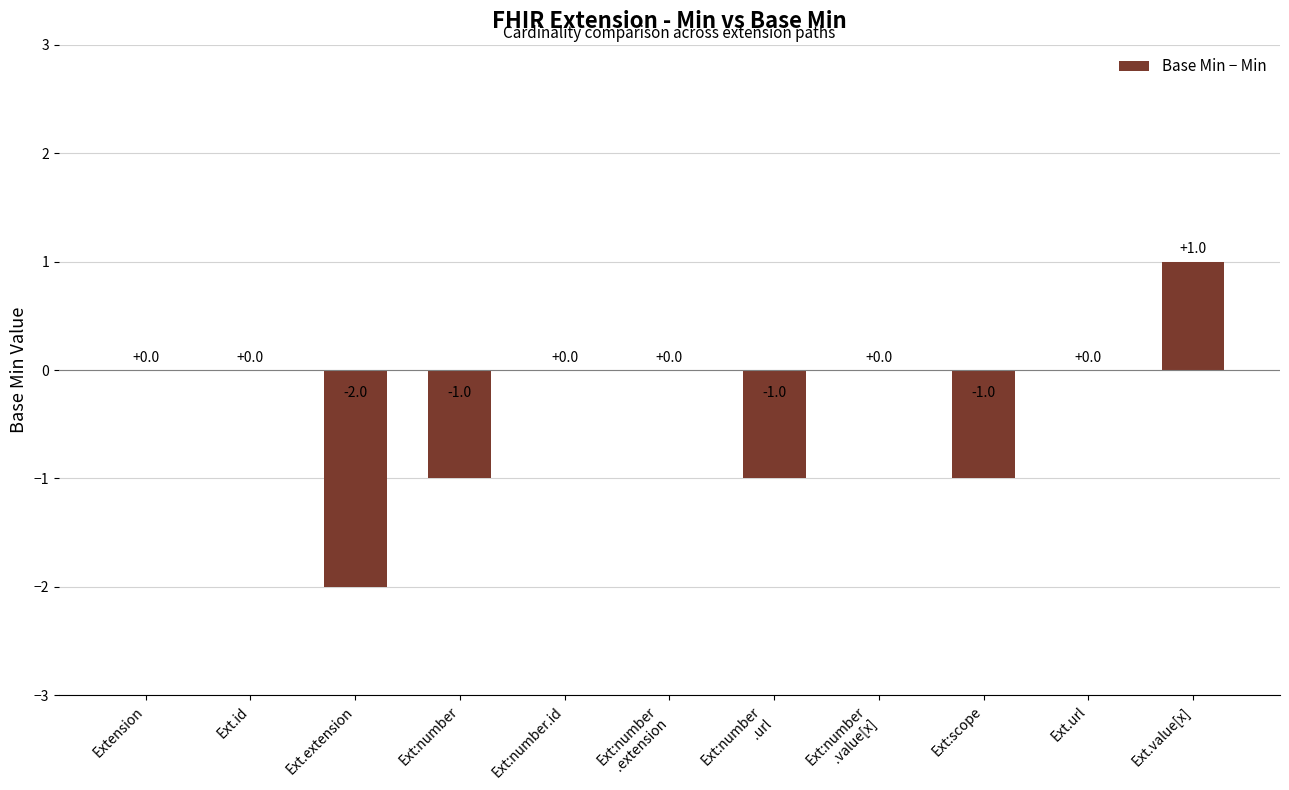

The chart shows a value of 1 at Ext.value[x]. True or false?

True